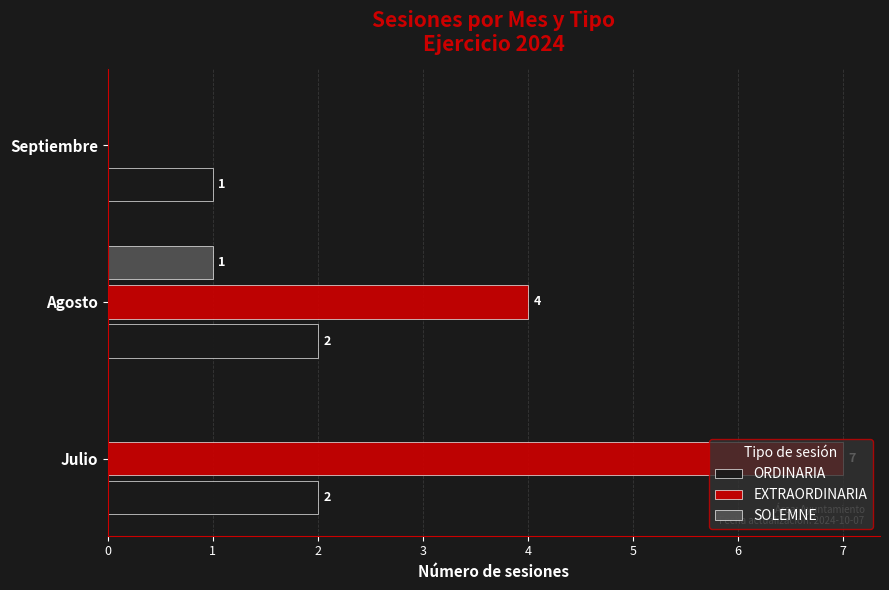

At which category is the sum across all series the highest?

Julio